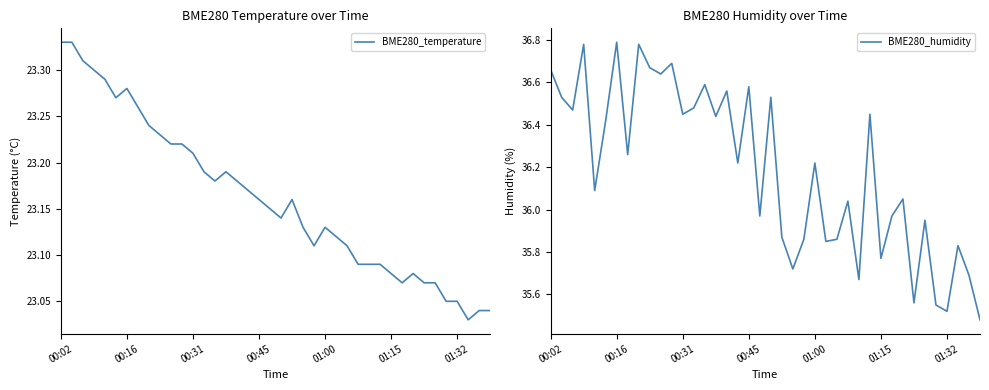

List the series in order of their overall mean, highest first.

BME280_humidity, BME280_temperature